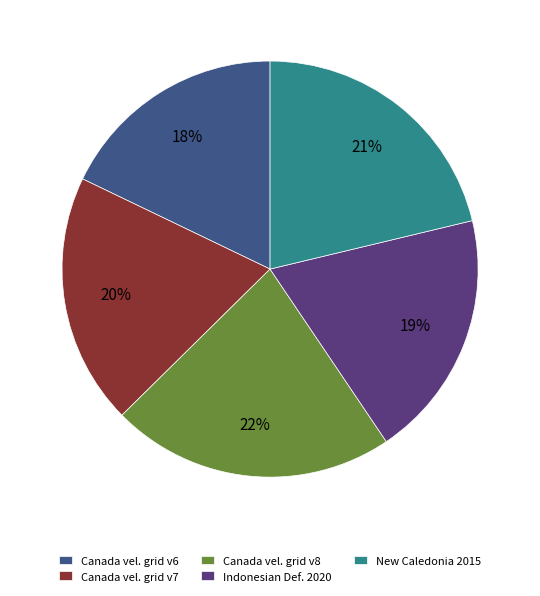

Does any single category account for the majority?

No